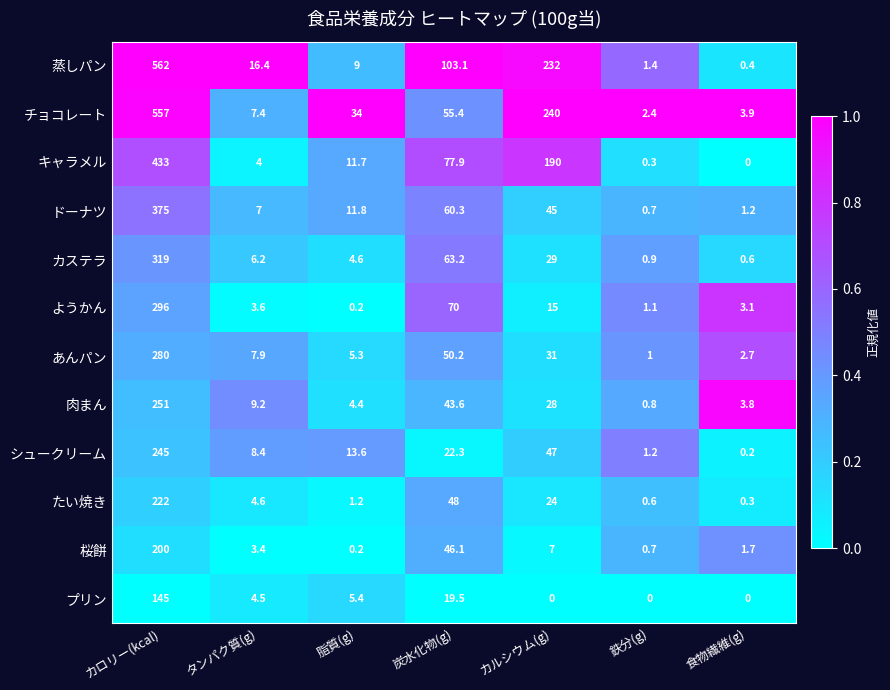

Which category has the highest value across all series?

カロリー(kcal)